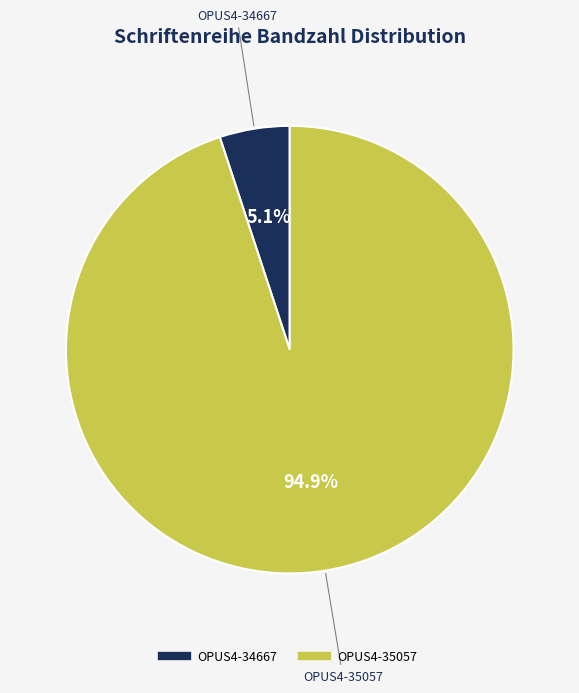

To the nearest percent, what is the combined percentage of OPUS4-34667 and OPUS4-35057?

100%